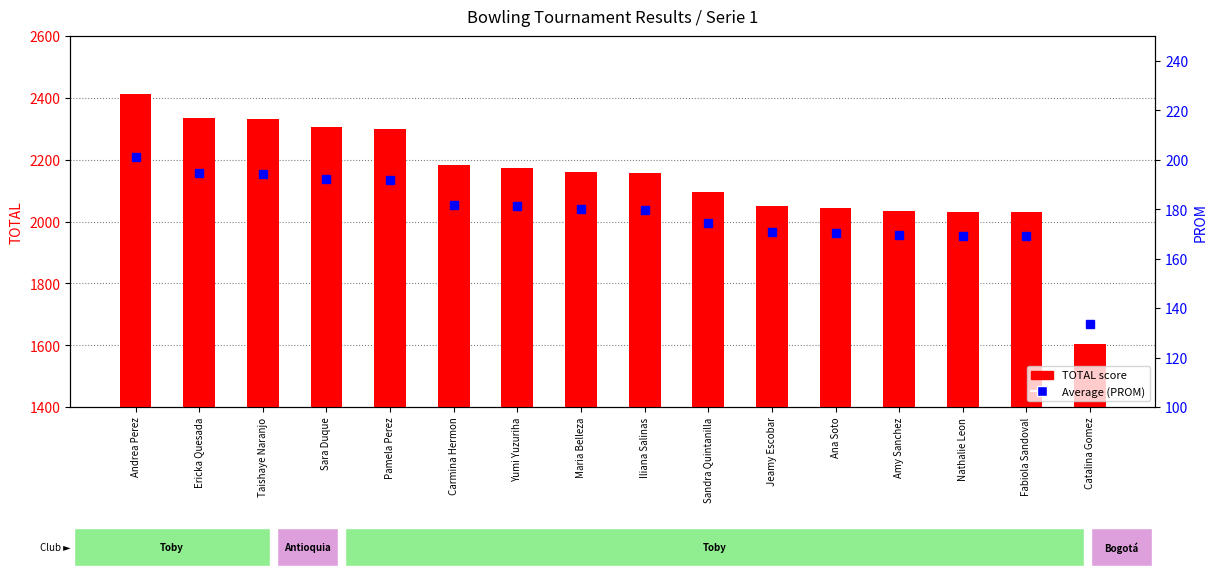

The TOTAL series shows 2414.0 at Andrea Perez. True or false?

True